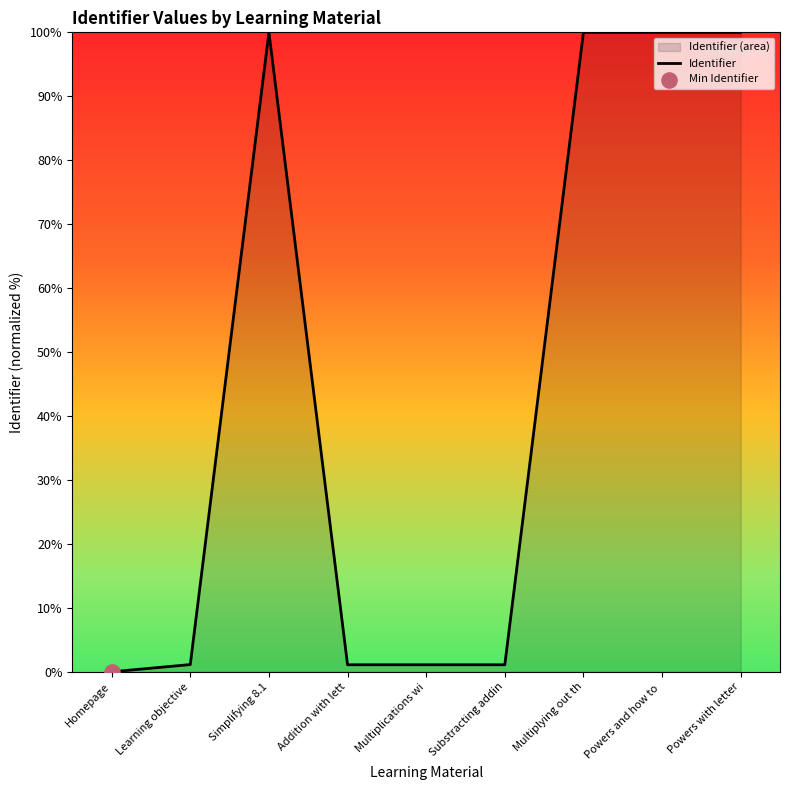

What is the ratio of the value at Multiplying out th to the value at Powers with letter?

1.0